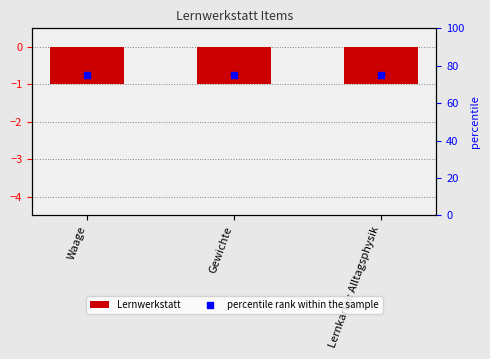

Which series has the largest Y range (max minus min)?

Lernwerkstatt